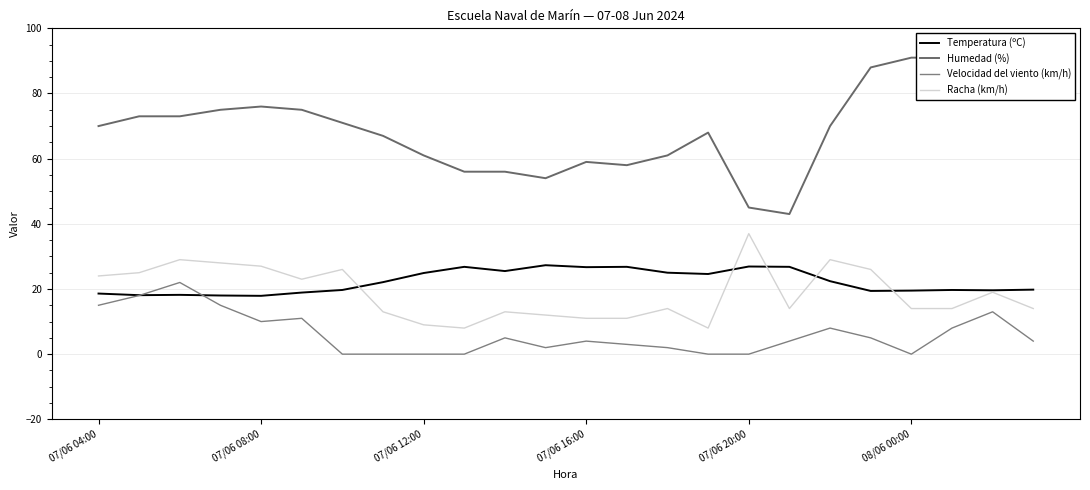

What position from the left is 18?

19